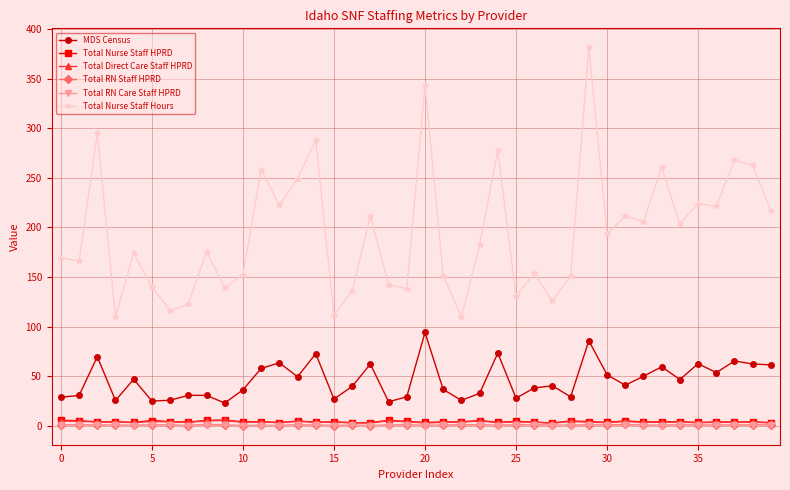

True or false: MDS Census and Total RN Staff HPRD intersect in this chart.

False